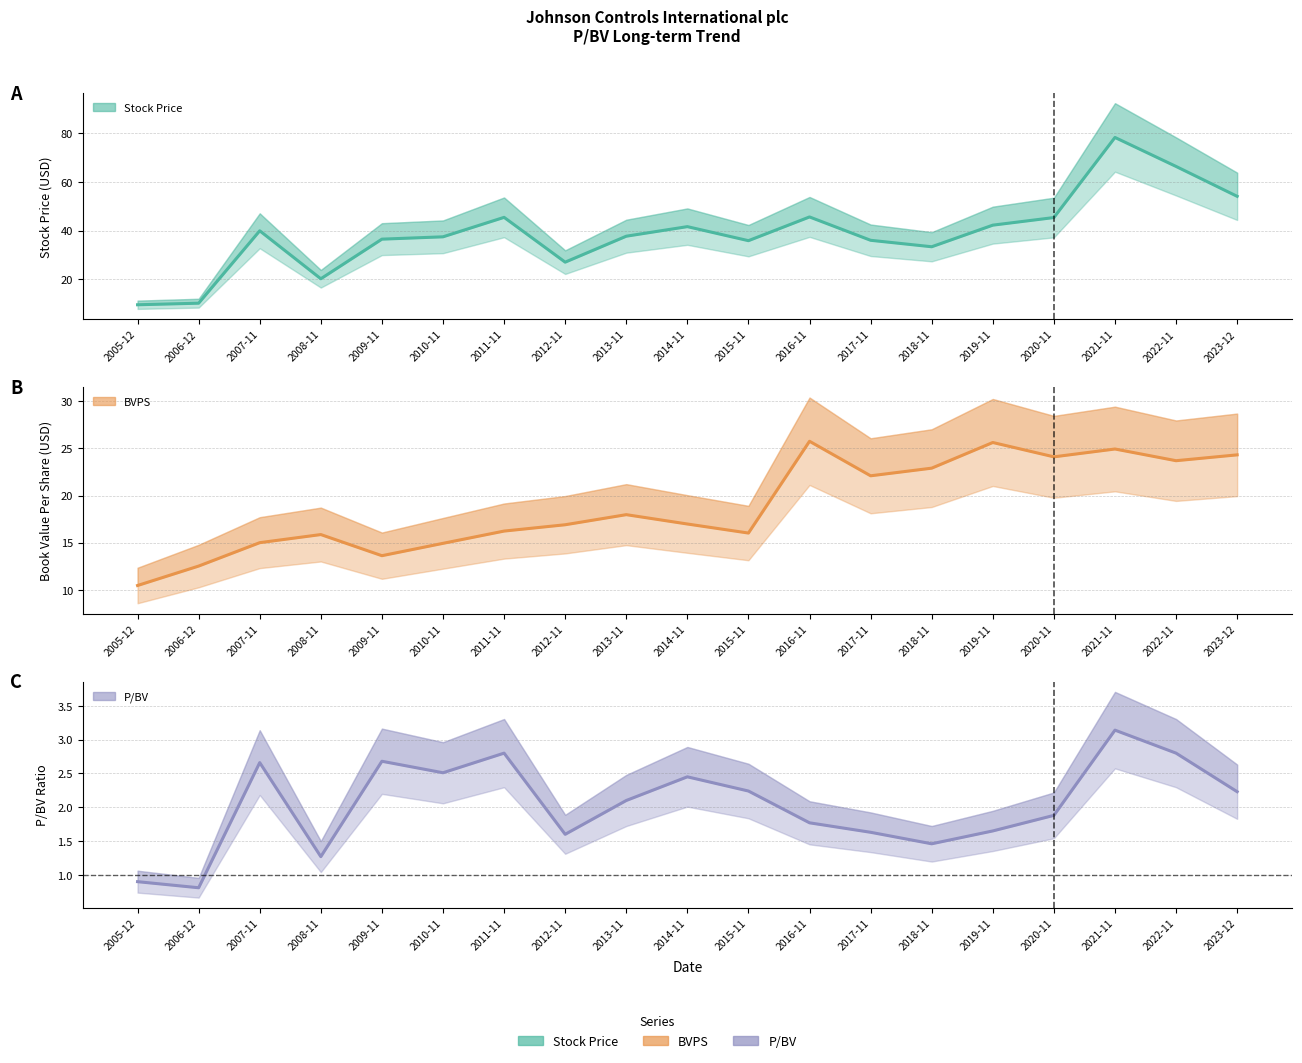

Is the value of Stock Price at 2008-11 greater than the value of BVPS at 2019-11?

No